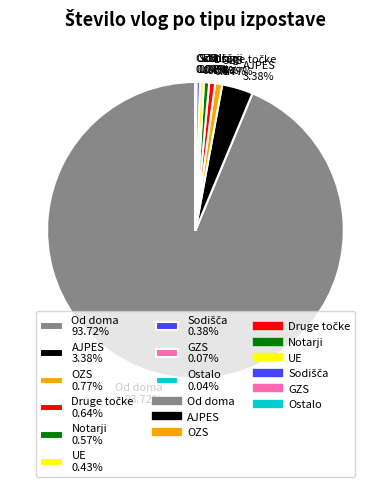

Combined, do Od doma 93.72% and Notarji 0.57% account for over 50%?

Yes